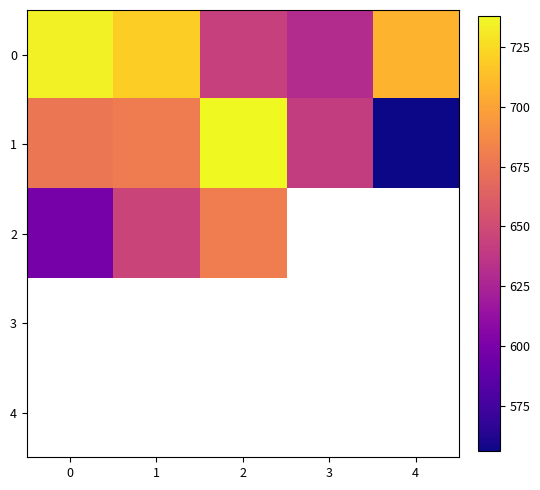

What is the maximum value shown in the chart?

738.0